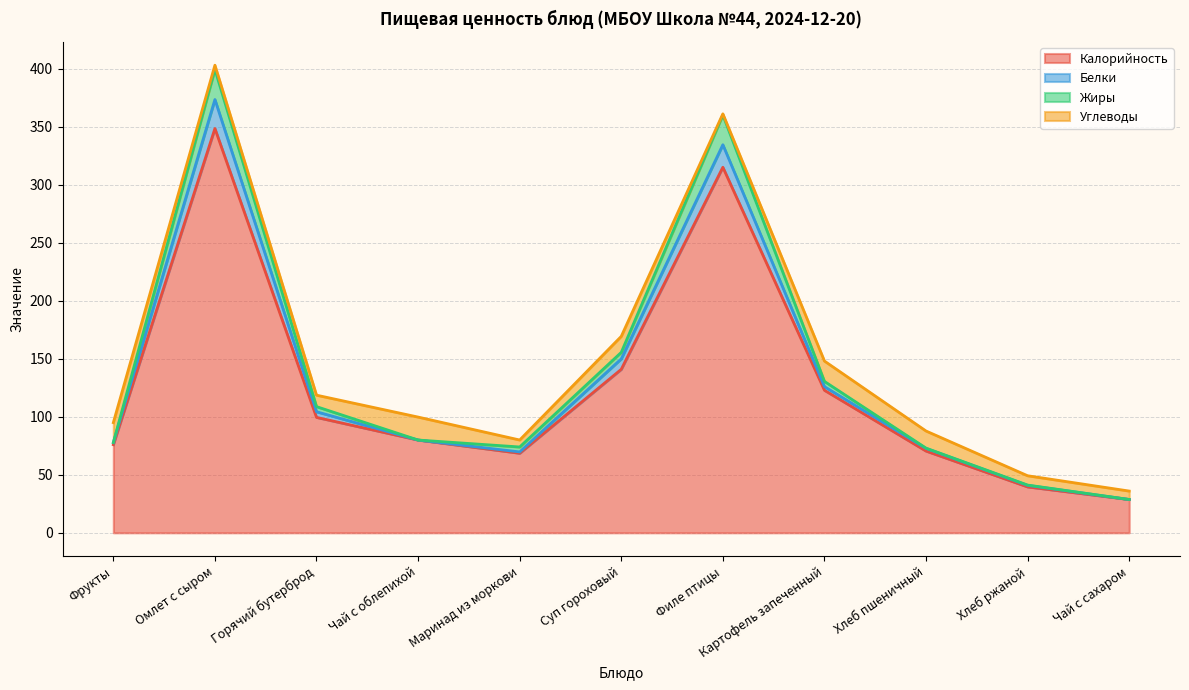

In Калорийность, how many points are higher than both neighbors (excluding endpoints)?

2